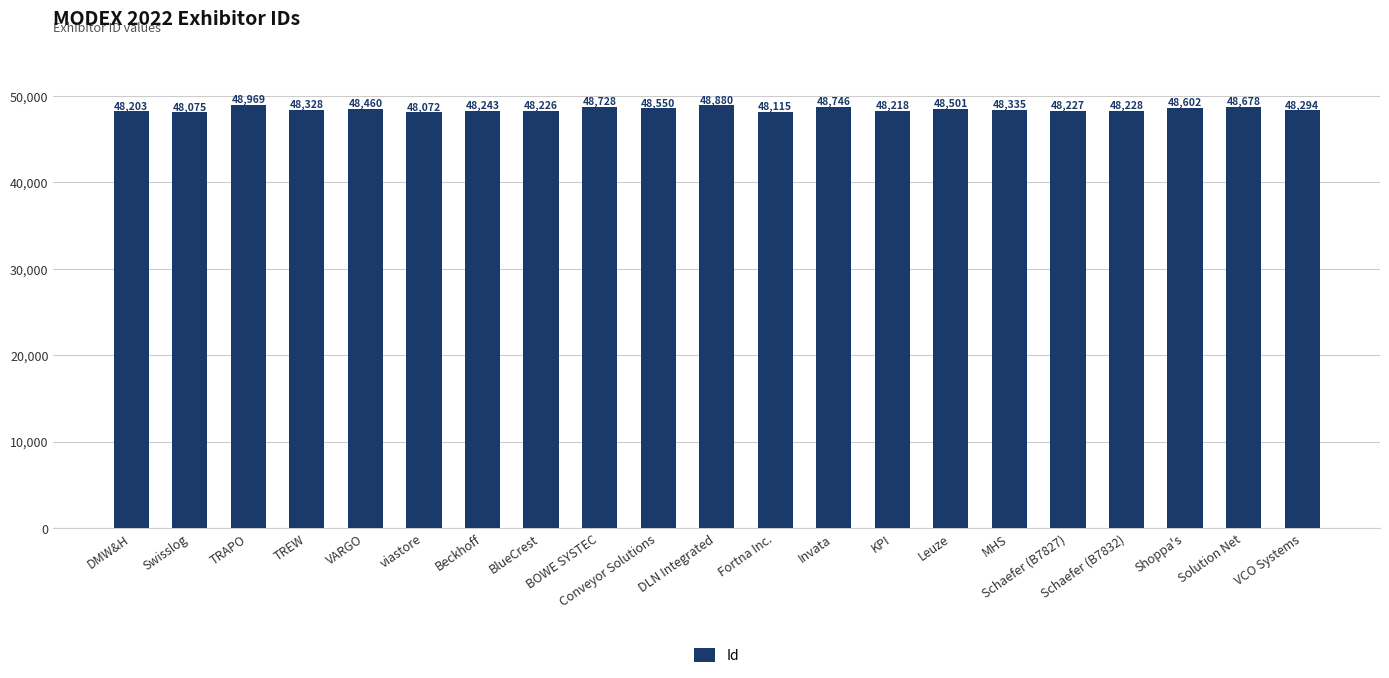

List the labels in order of value, smallest first.

viastore, Swisslog, Fortna Inc., DMW&H, KPI, BlueCrest, Schaefer (B7827), Schaefer (B7832), Beckhoff, VCO Systems, TREW, MHS, VARGO, Leuze, Conveyor Solutions, Shoppa's, Solution Net, BOWE SYSTEC, Invata, DLN Integrated, TRAPO